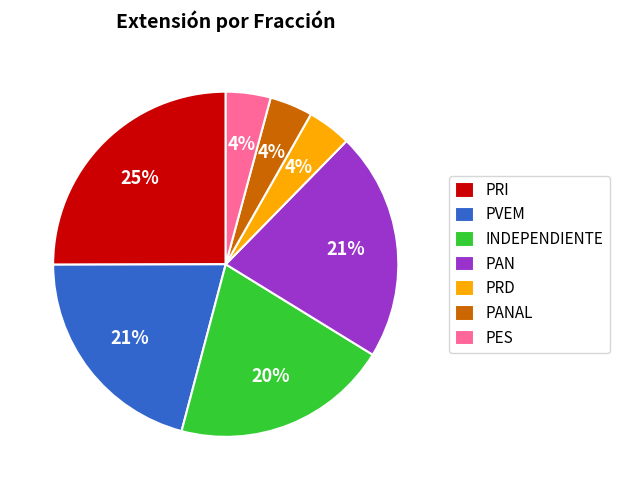

Count the number of slices in the pie.

7